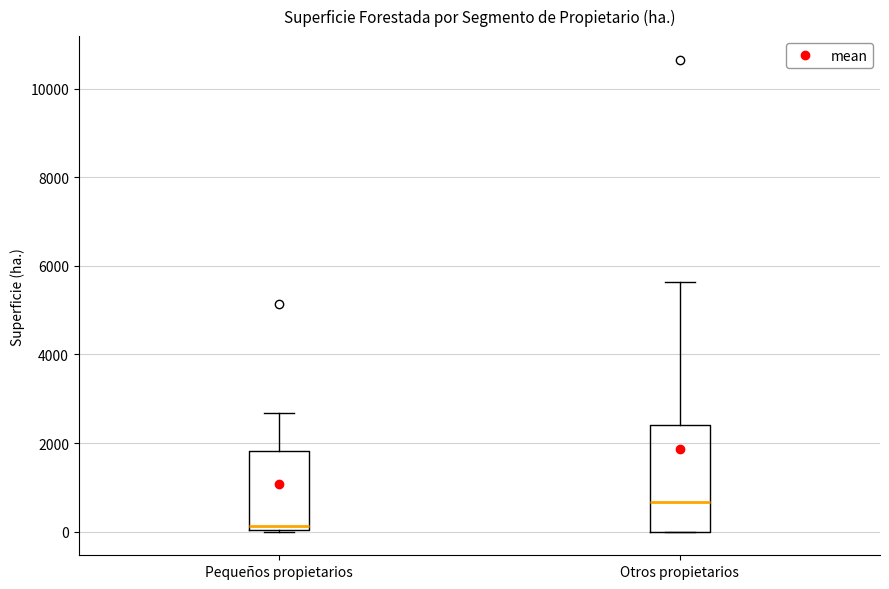

Reading left to right, read every box against the y-axis: the position of its median line, the range the box covers, and the ends of its whiskers. The values are not printed on the chart, so give them approximately, as read against the axis.

Pequeños propietarios: median 200, box 0 to 1800, whiskers 0 to 2600
Otros propietarios: median 600, box 0 to 2400, whiskers 0 to 5600